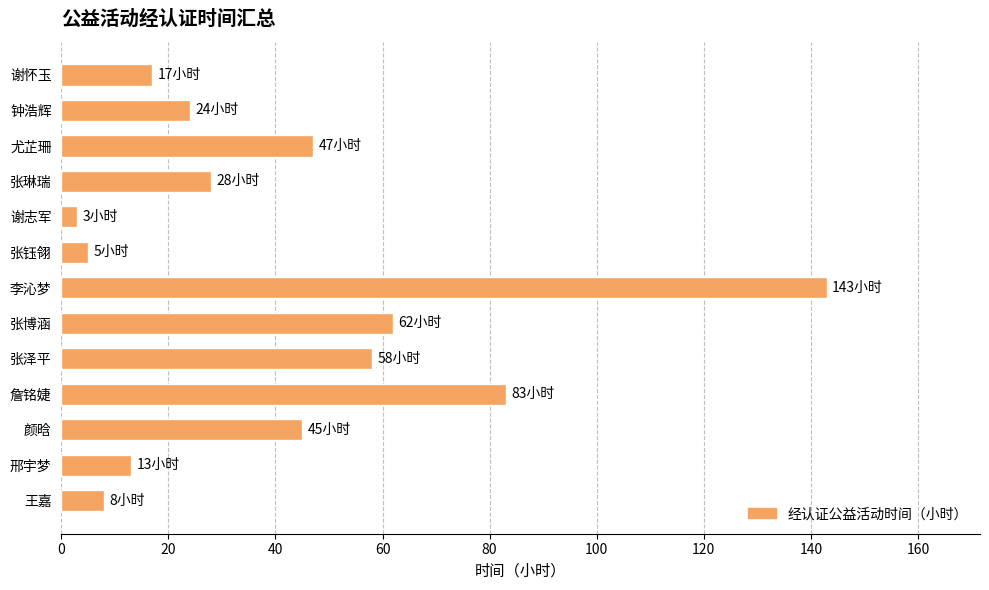

The chart shows a value of 26 at 詹铭婕. True or false?

False